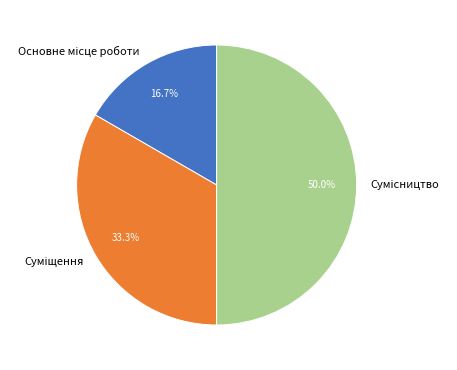

Which slice is the largest?

Сумісництво